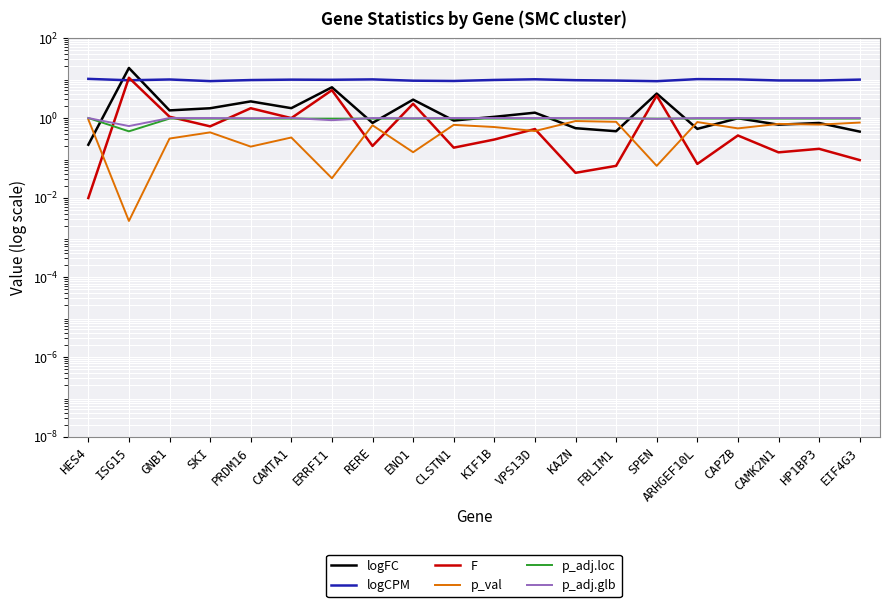

The F series shows 0.3 at CLSTN1. True or false?

False